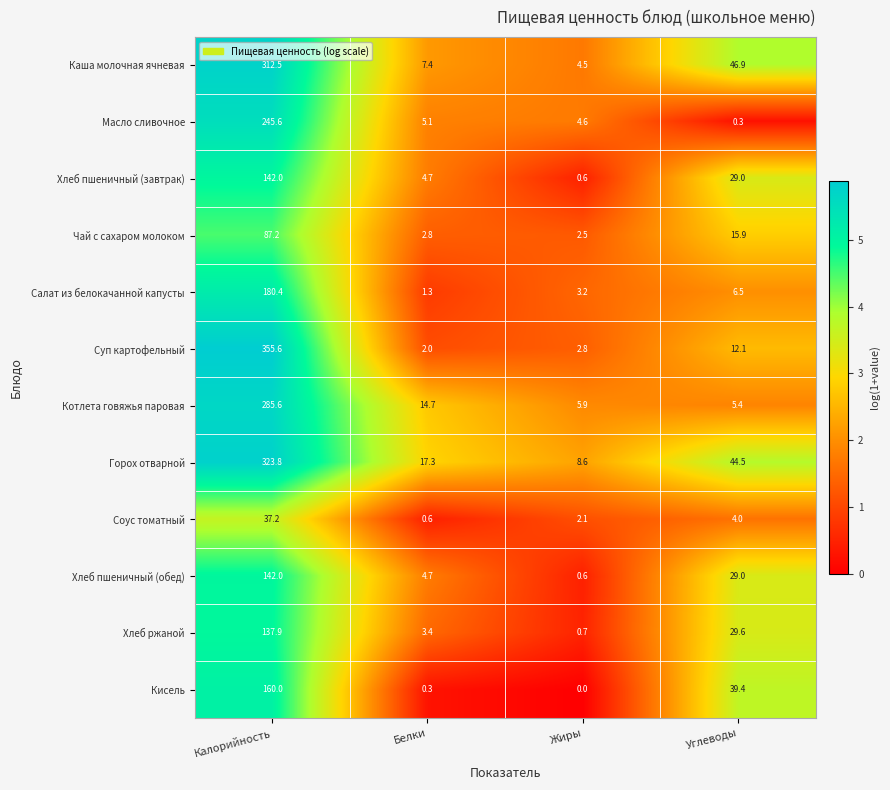

What is the sum of the Хлеб ржаной values at Жиры and Белки?

4.1